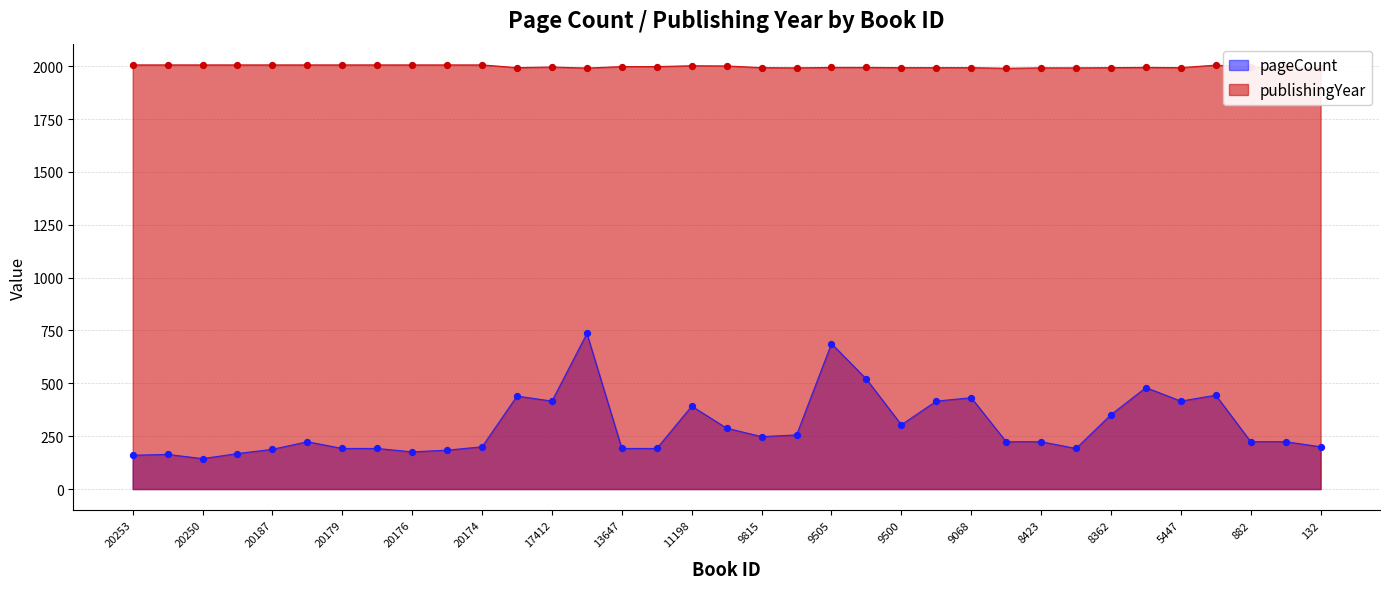

Which series has the largest Y range (max minus min)?

pageCount